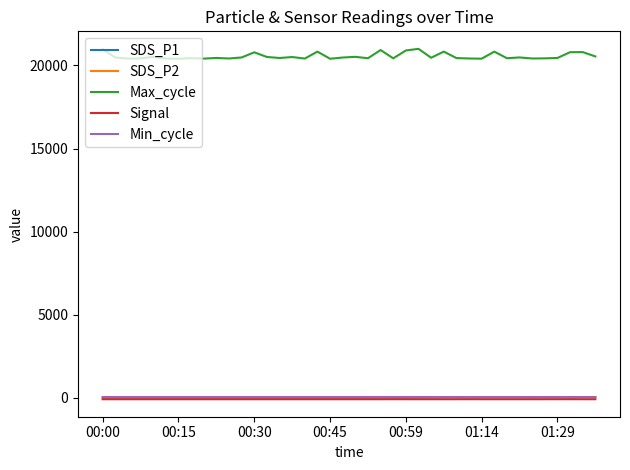

What is the difference between the maximum and minimum values in the Signal series?

1.0